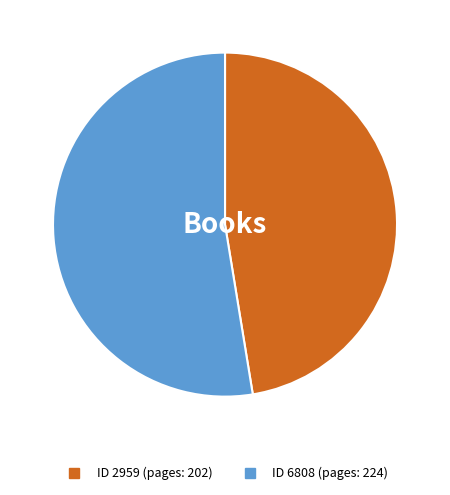

Is there a majority slice in this chart?

Yes